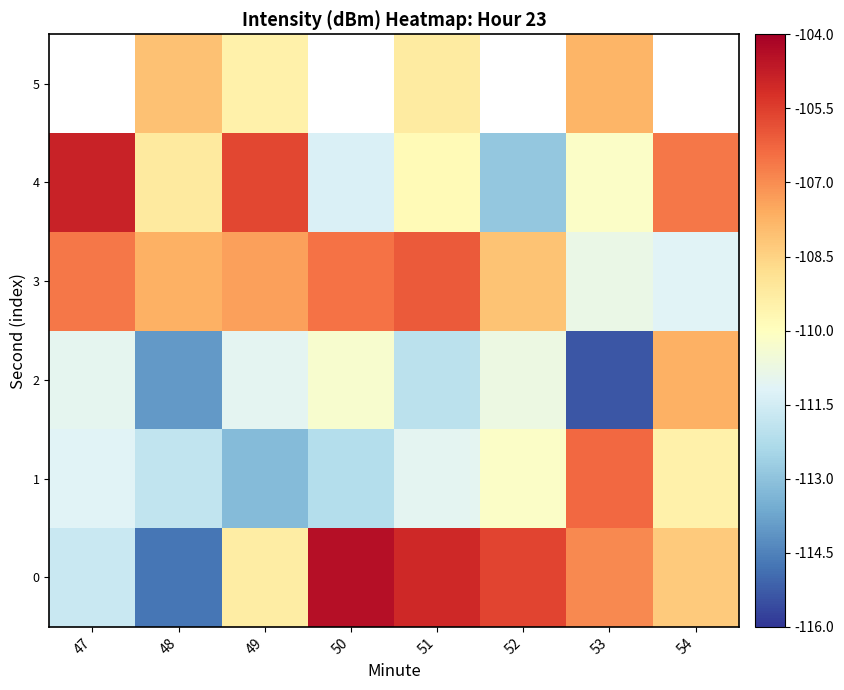

At which label does 1 reach its peak?

53